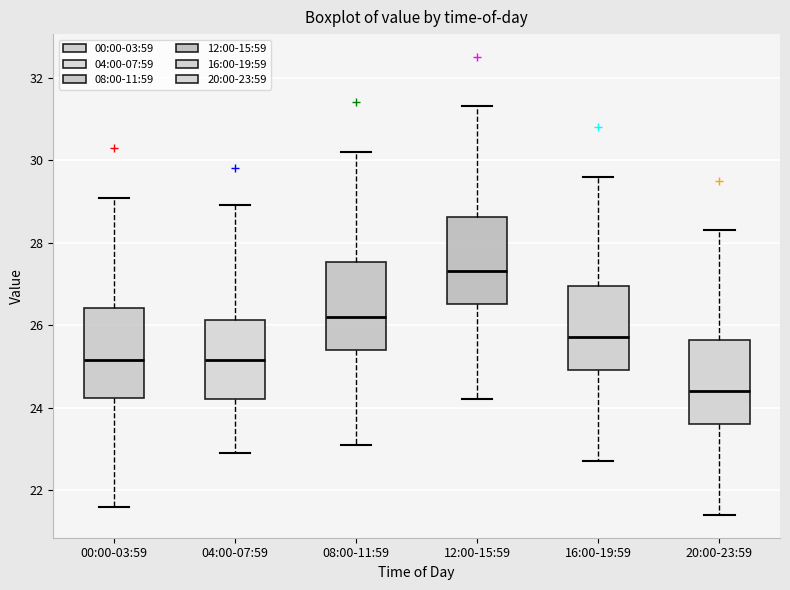

Which box has the highest median line?

12:00-15:59